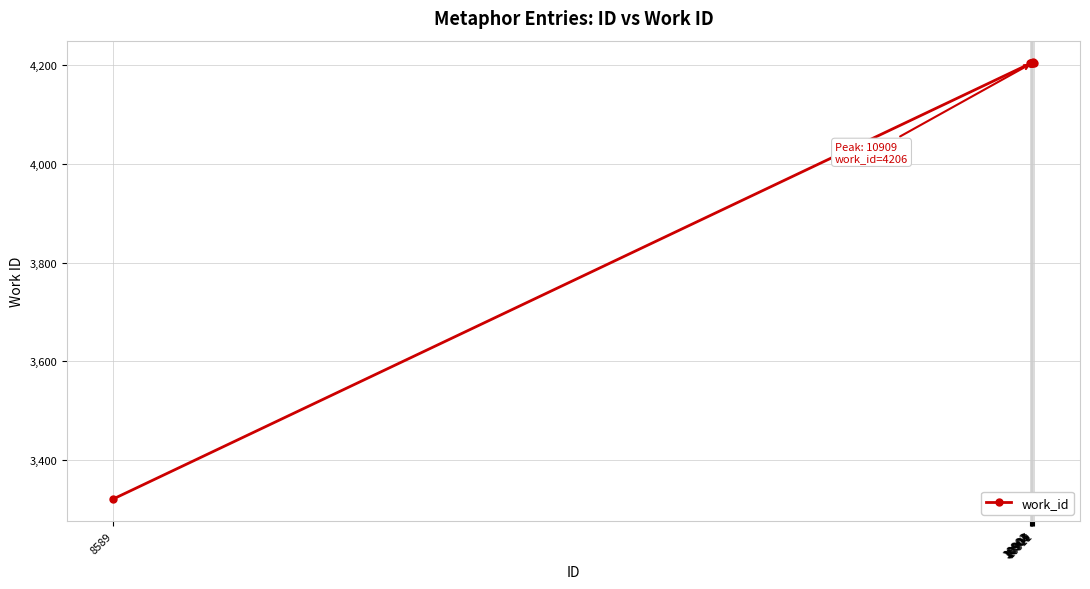

What is the value of the 8th point from the left?

4204